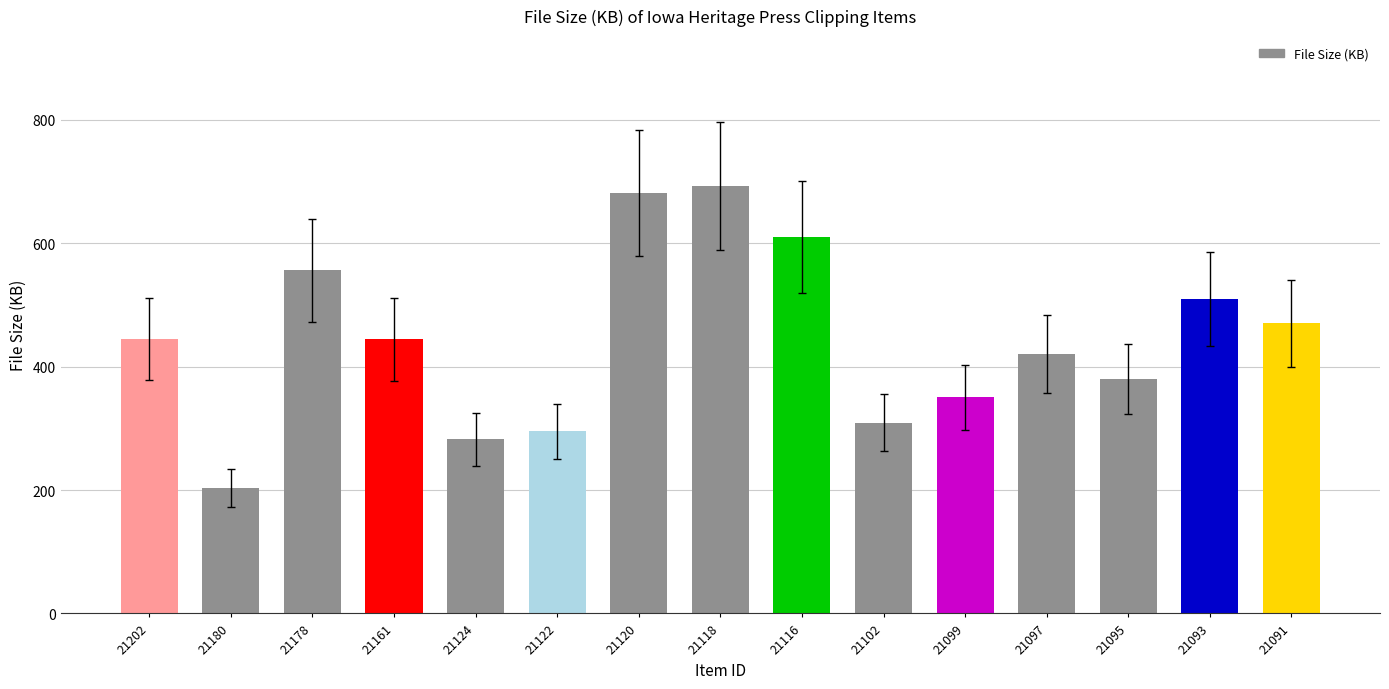

What is the value of the 1st bar from the left?

445